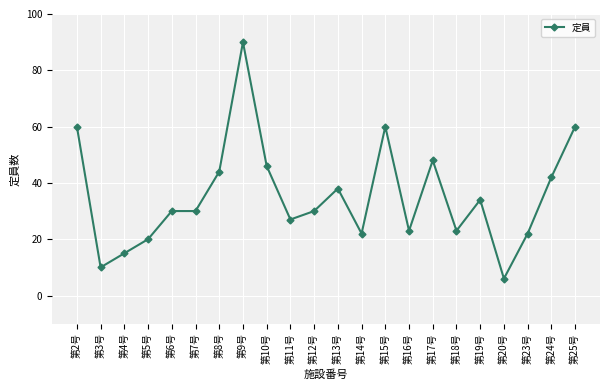

How many distinct data groups are displayed?

1